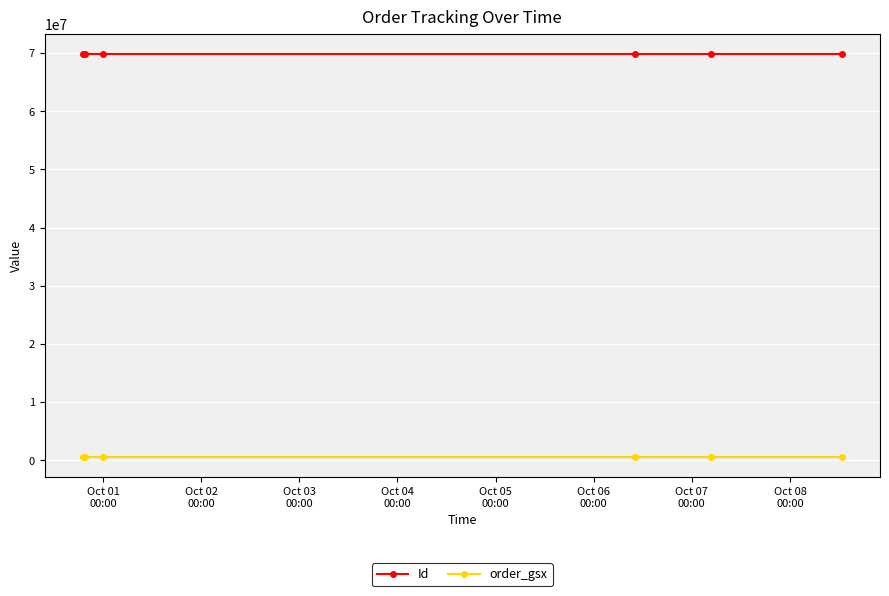

Which series has the largest range (max minus min)?

Id